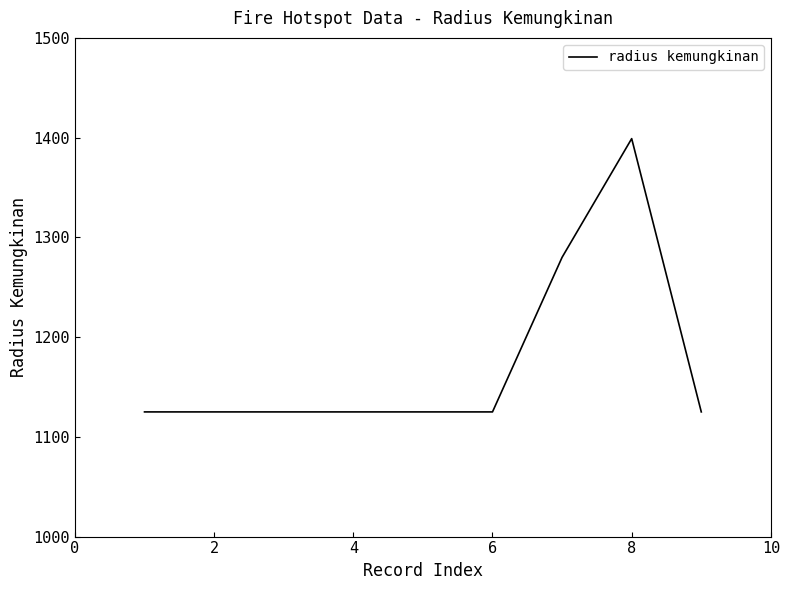

What is the smallest value displayed?

1125